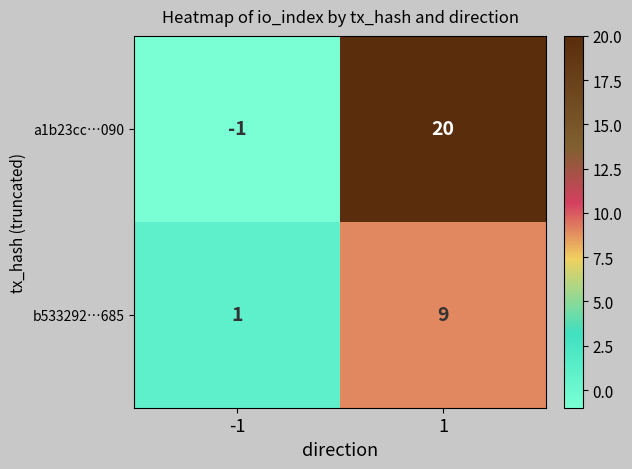

How many series are shown in this chart?

2